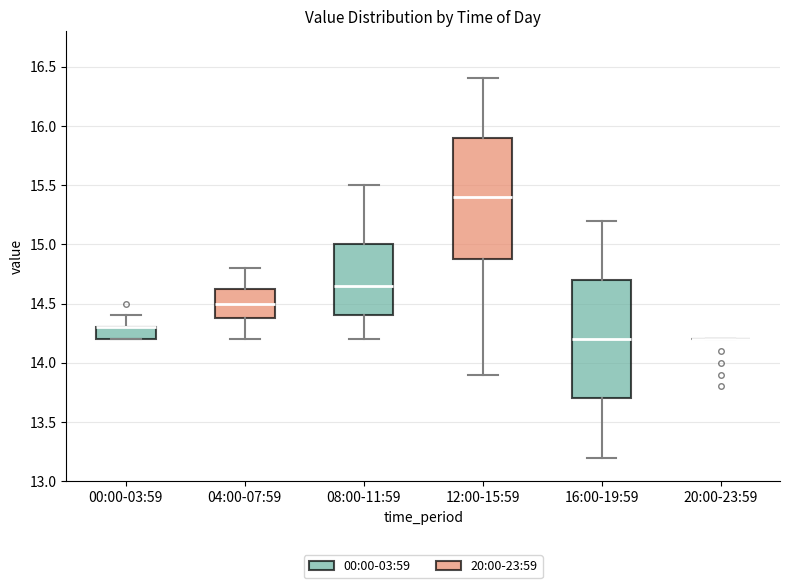

Reading left to right, read every box against the y-axis: the position of its median line, the range the box covers, and the ends of its whiskers. The values are not printed on the chart, so give them approximately, as read against the axis.

00:00-03:59: median 14.30 (drawn on the box's upper edge), box 14.20 to 14.30, whiskers 14.20 to 14.40
04:00-07:59: median 14.50, box 14.40 to 14.65, whiskers 14.20 to 14.80
08:00-11:59: median 14.65, box 14.40 to 15.00, whiskers 14.20 to 15.50
12:00-15:59: median 15.40, box 14.90 to 15.90, whiskers 13.90 to 16.40
16:00-19:59: median 14.20, box 13.70 to 14.70, whiskers 13.20 to 15.20
20:00-23:59: box collapsed to a line at 14.20, whiskers 14.20 to 14.20